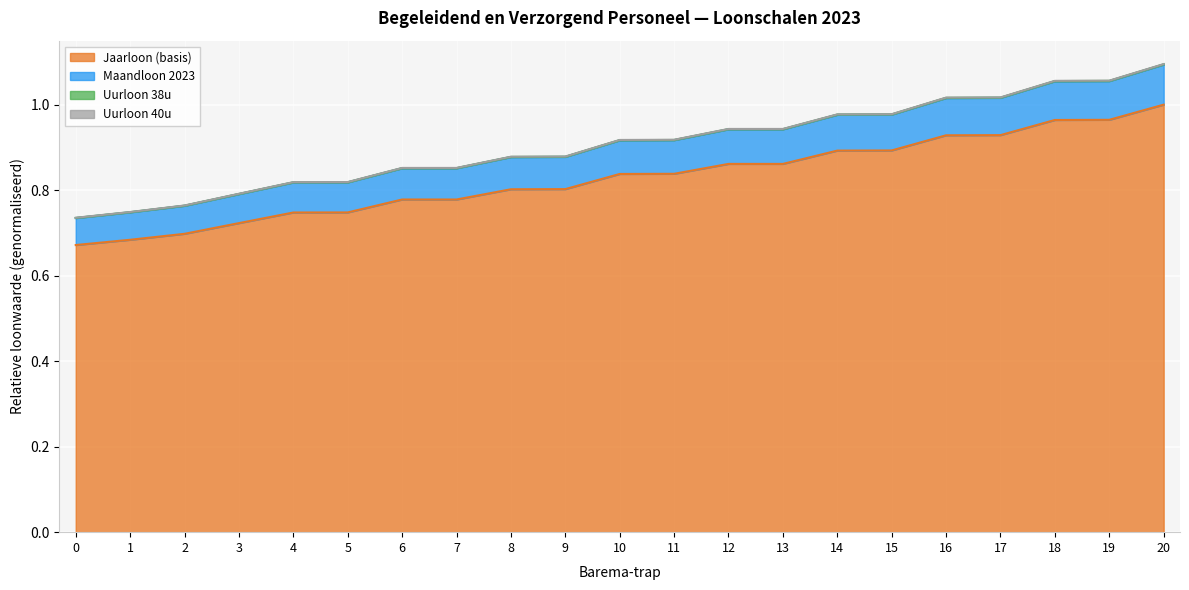

Between 8 and 2, which is larger?

8